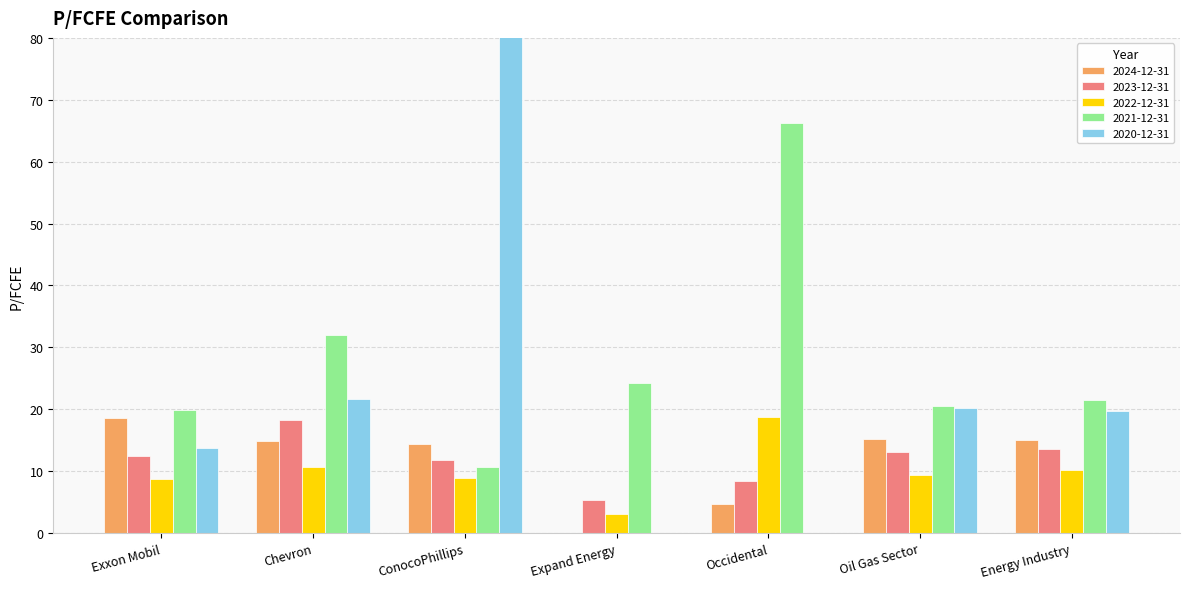

What is the sum of all 2024-12-31 values?

82.6